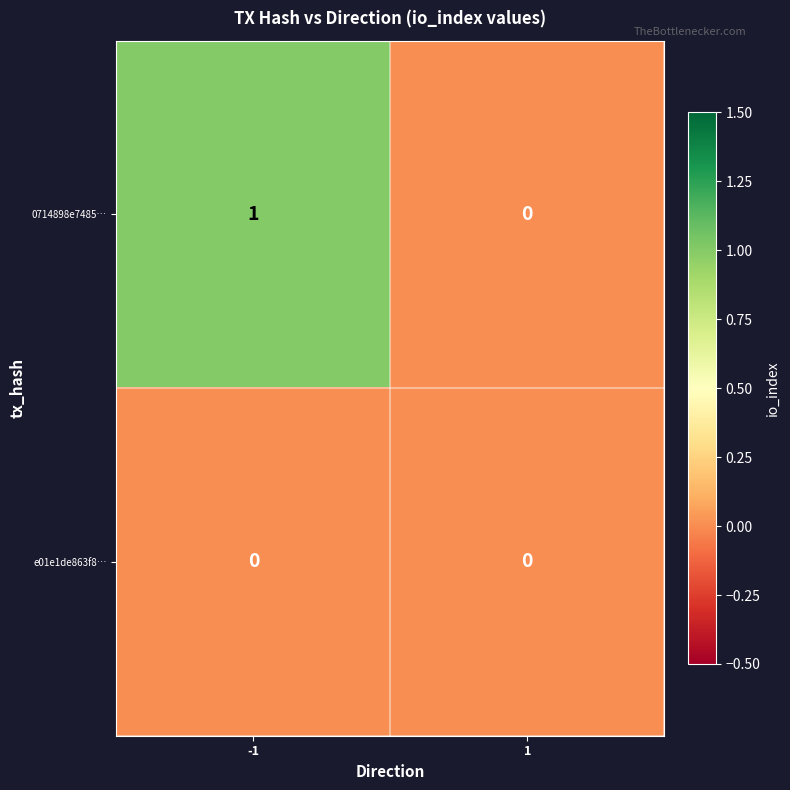

Which series has the largest total across all categories?

0714898e7485…